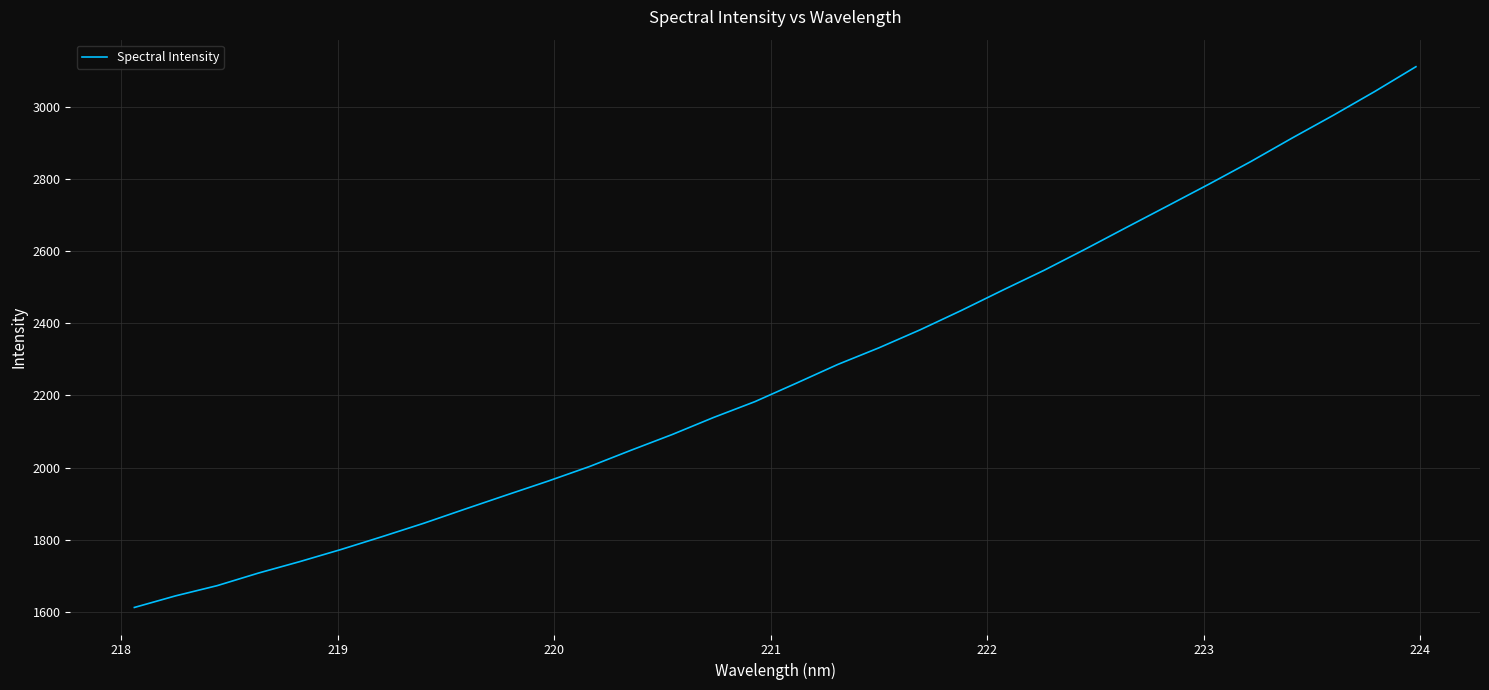

What is the difference between the maximum and minimum values?

1498.3